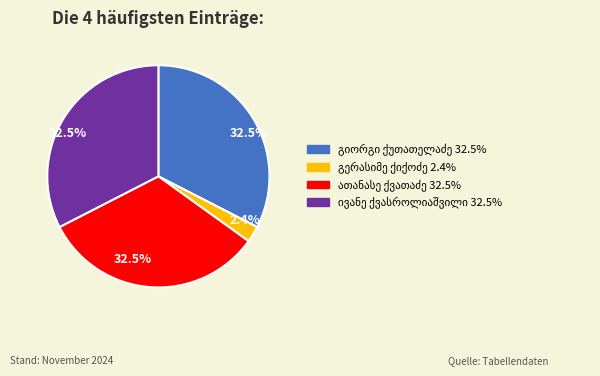

Is there a majority slice in this chart?

No